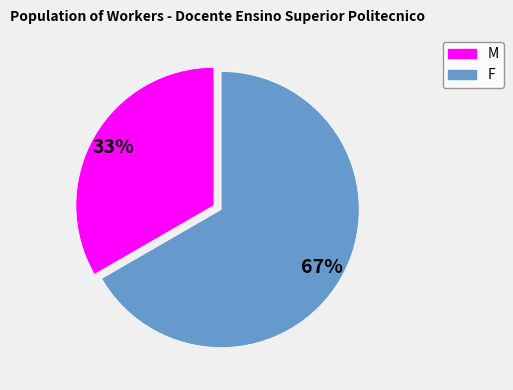

Is there a majority slice in this chart?

Yes